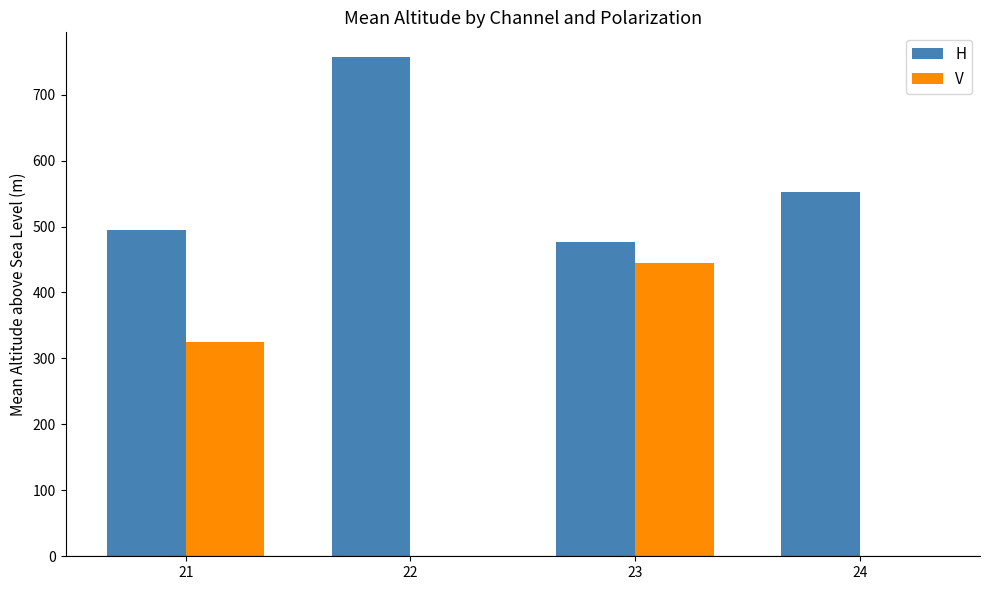

What is the difference between the H values at 22 and 23?

279.7